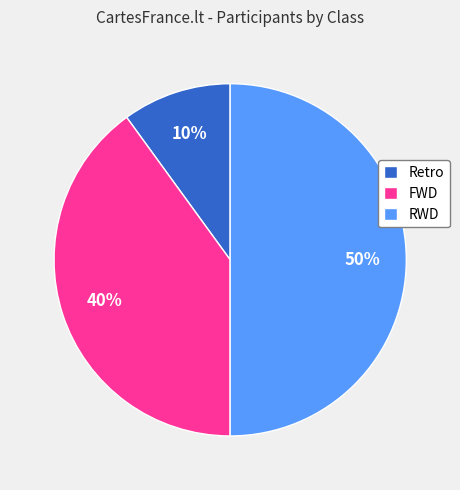

Does FWD represent more than half of the total?

No